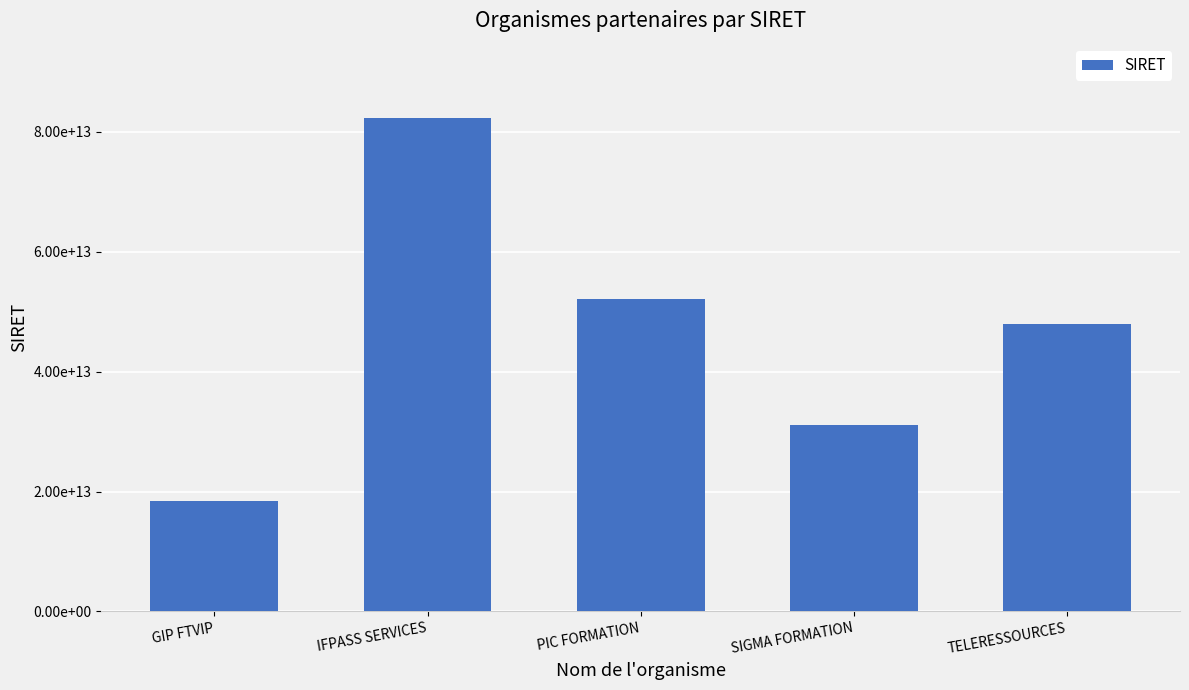

Which has a higher value, GIP FTVIP or SIGMA FORMATION?

SIGMA FORMATION